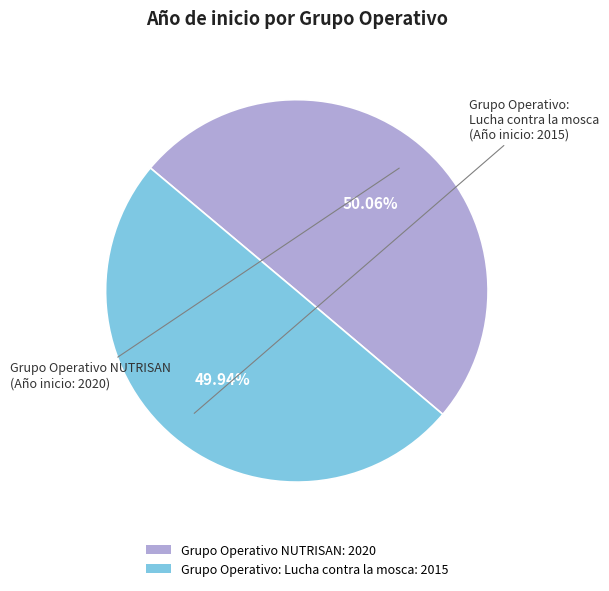

Combined, what portion of the pie is Grupo Operativo: Lucha contra la mosca and Grupo Operativo NUTRISAN?

100.0%